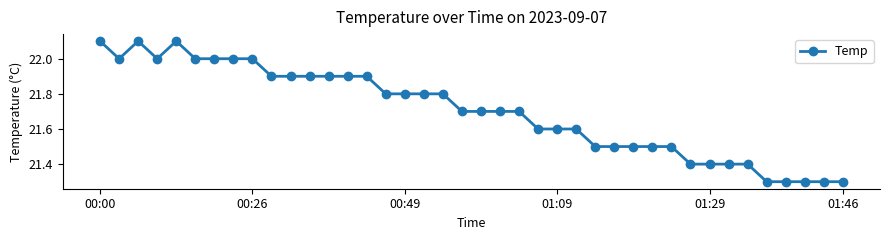

True or false: there are more than 0 points higher than both neighbors.

True